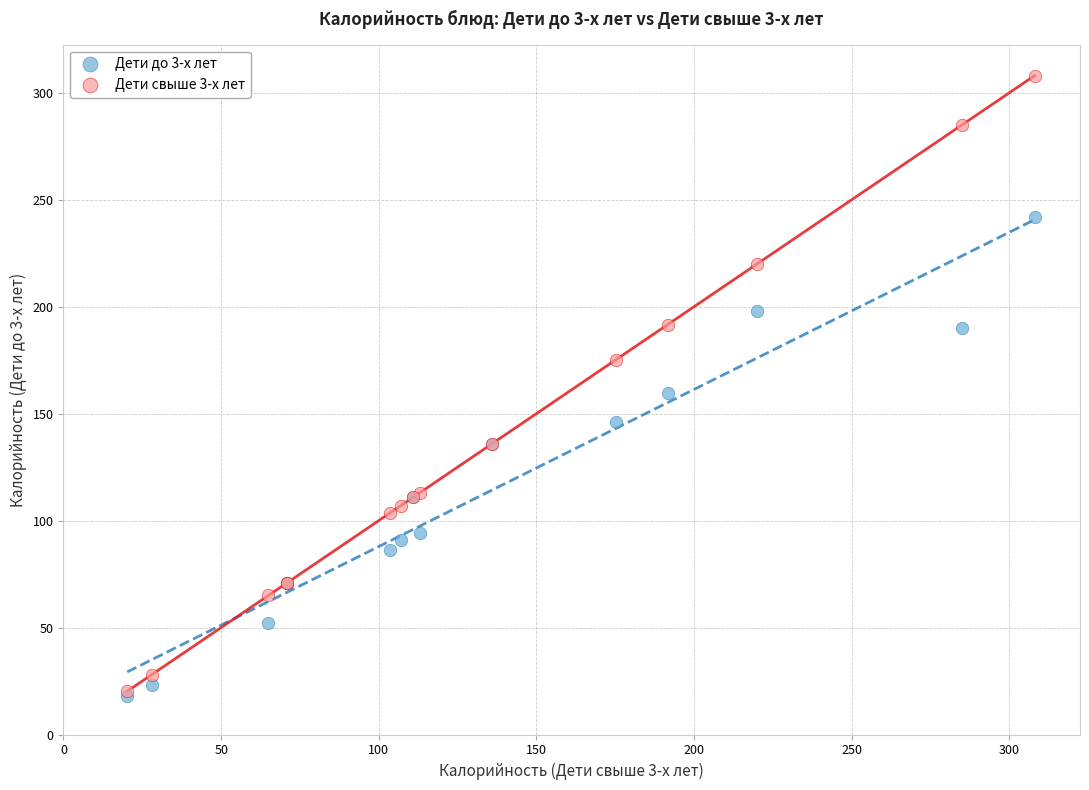

Across all series, what Y value is closest to 163?

159.6